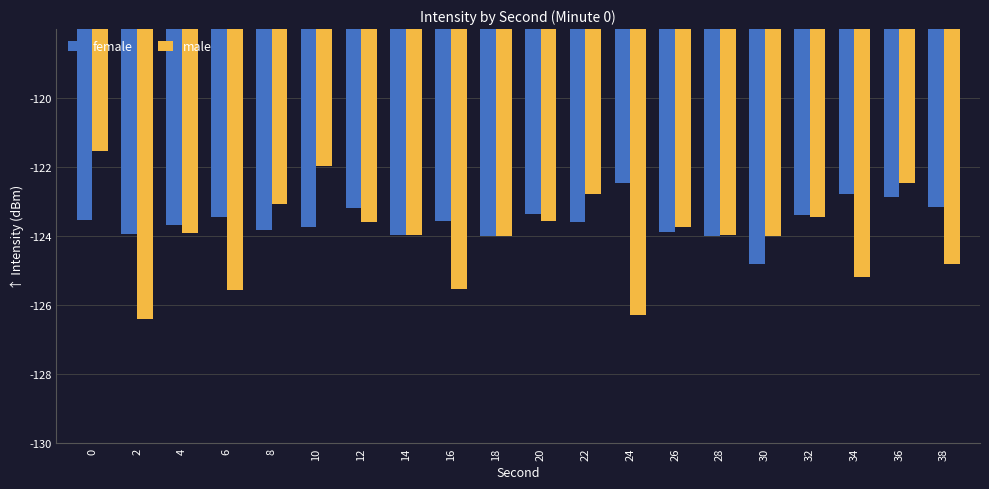

What is the difference between the second highest and minimum values in the male series?

4.4